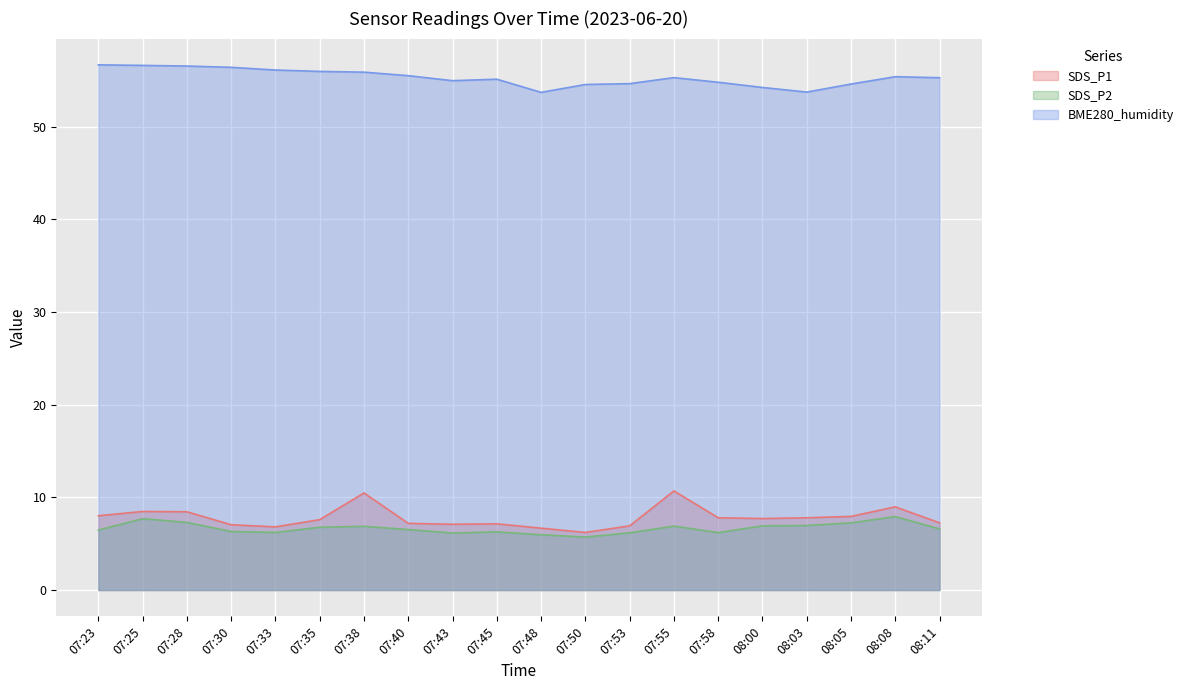

The SDS_P1 series shows 2.5 at 08:08. True or false?

False